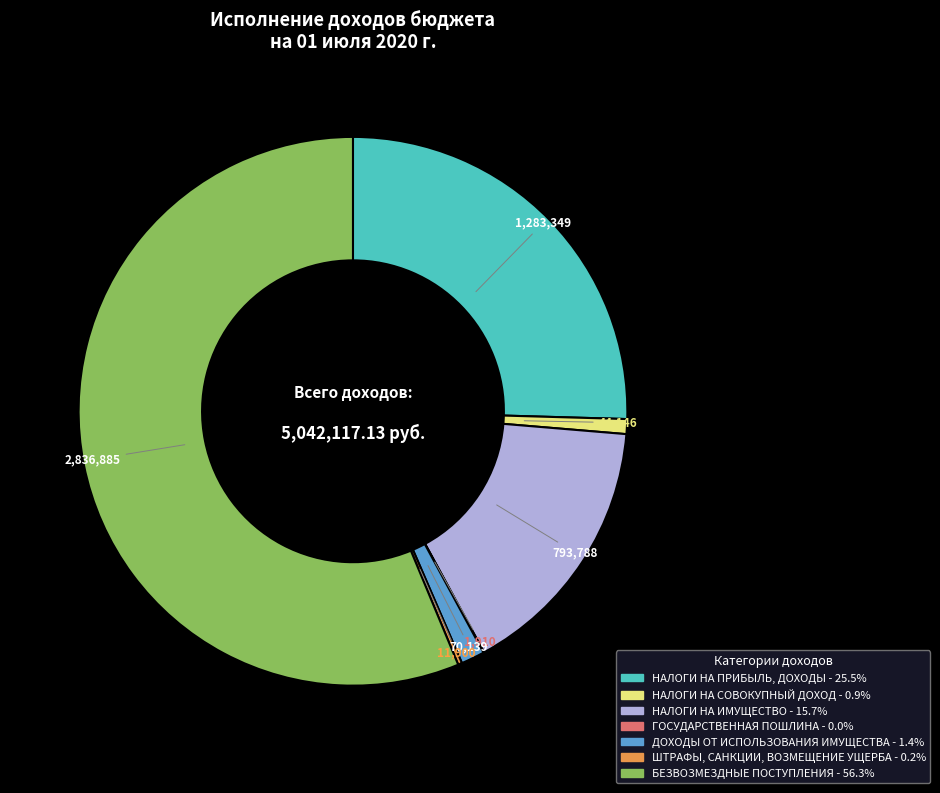

Which has a higher value, НАЛОГИ НА СОВОКУПНЫЙ ДОХОД or ДОХОДЫ ОТ ИСПОЛЬЗОВАНИЯ ИМУЩЕСТВА?

ДОХОДЫ ОТ ИСПОЛЬЗОВАНИЯ ИМУЩЕСТВА